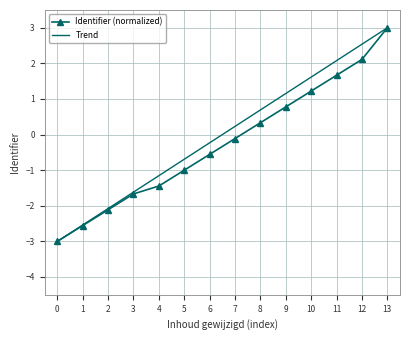

True or false: there are more than 0 points higher than both neighbors.

False